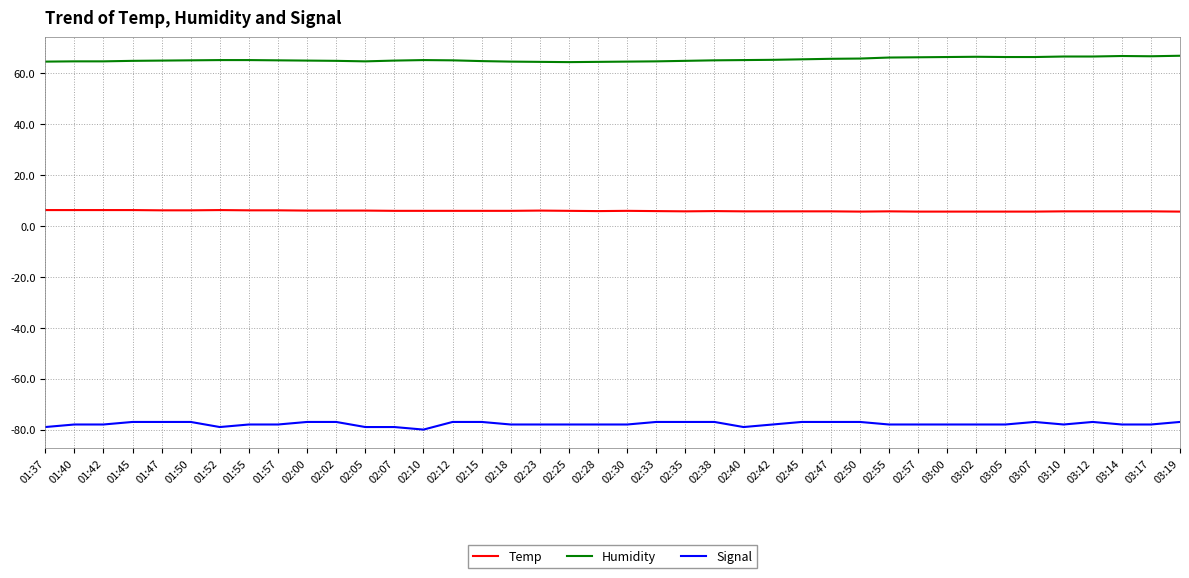

At how many categories does at least one series exceed 23?

40